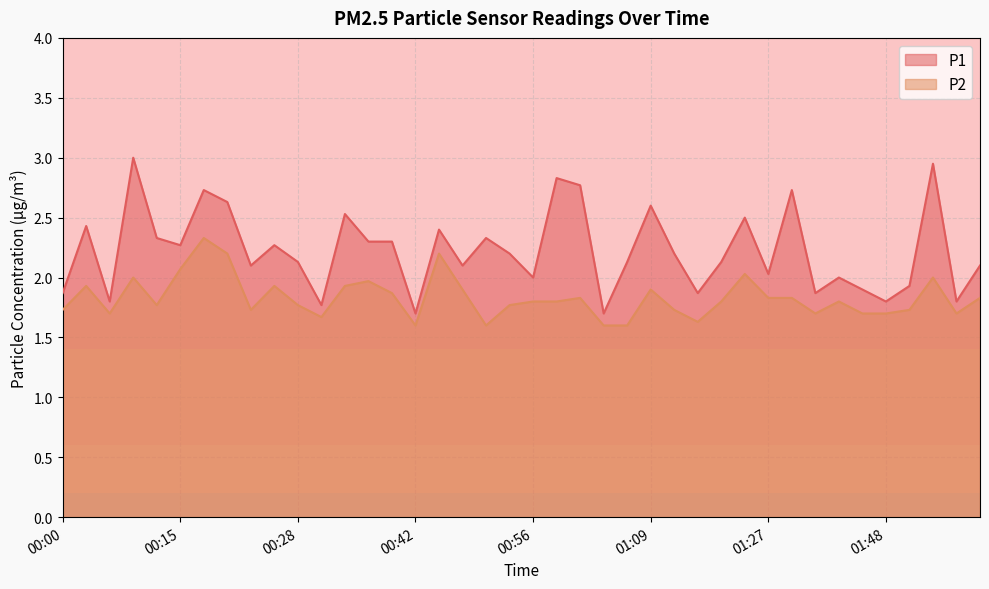

Reading right to left, transcribe all the data shown in this chart.

P1: 2.1	1.8	3.0	1.9	1.8	1.9	2.0	1.9	2.7	2.0	2.5	2.1	1.9	2.2	2.6	2.1	1.7	2.8	2.8	2.0	2.2	2.3	2.1	2.4	1.7	2.3	2.3	2.5	1.8	2.1	2.3	2.1	2.6	2.7	2.3	2.3	3.0	1.8	2.4	1.9
P2: 1.8	1.7	2.0	1.7	1.7	1.7	1.8	1.7	1.8	1.8	2.0	1.8	1.6	1.7	1.9	1.6	1.6	1.8	1.8	1.8	1.8	1.6	1.9	2.2	1.6	1.9	2.0	1.9	1.7	1.8	1.9	1.7	2.2	2.3	2.1	1.8	2.0	1.7	1.9	1.7